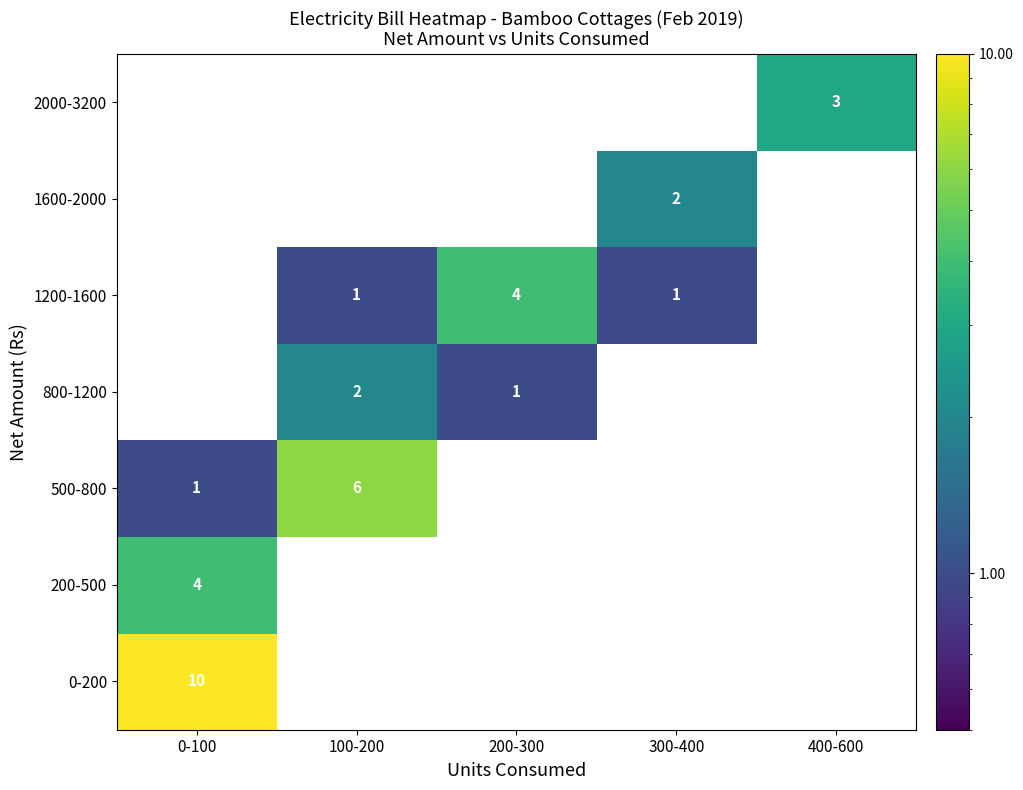

Is it true that 1200-1600 equals 1 at 100-200?

True